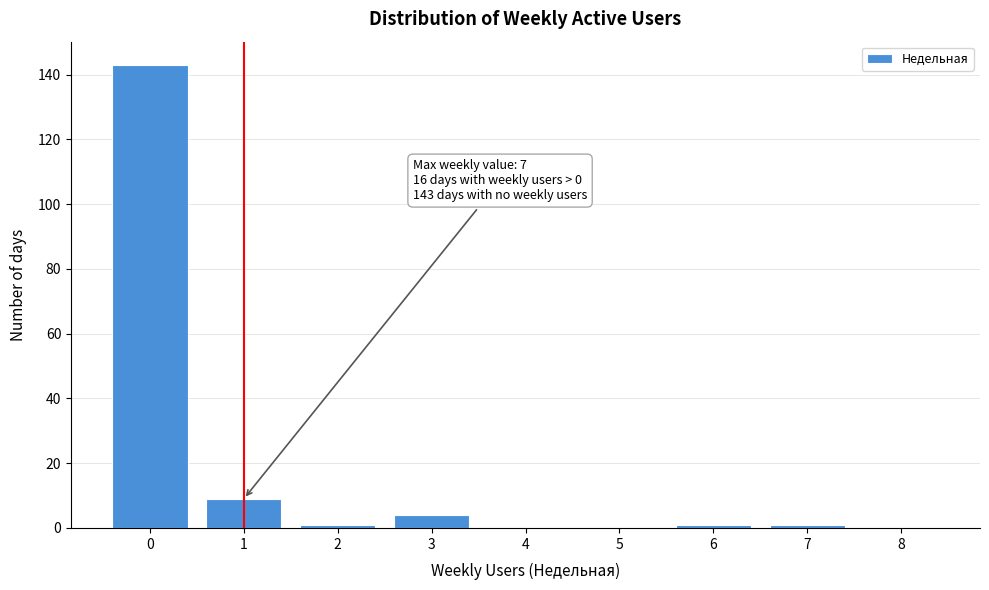

Reading left to right, what are all the values shown in this chart?

0=143	1=9	2=1	3=4	4=0	5=0	6=1	7=1	8=0